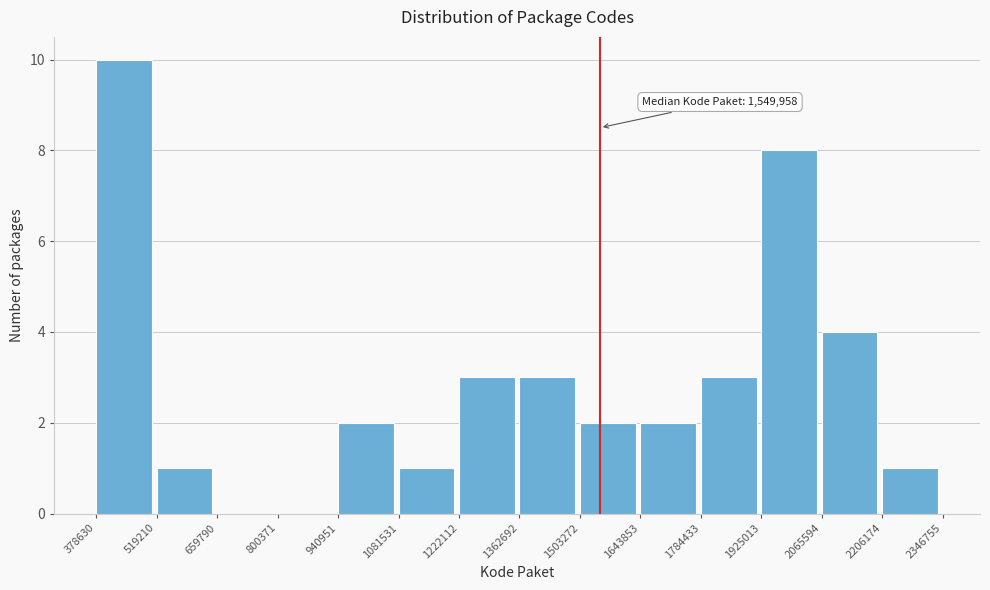

Over which range of the x-axis is the bar tallest?

378630 to 519210